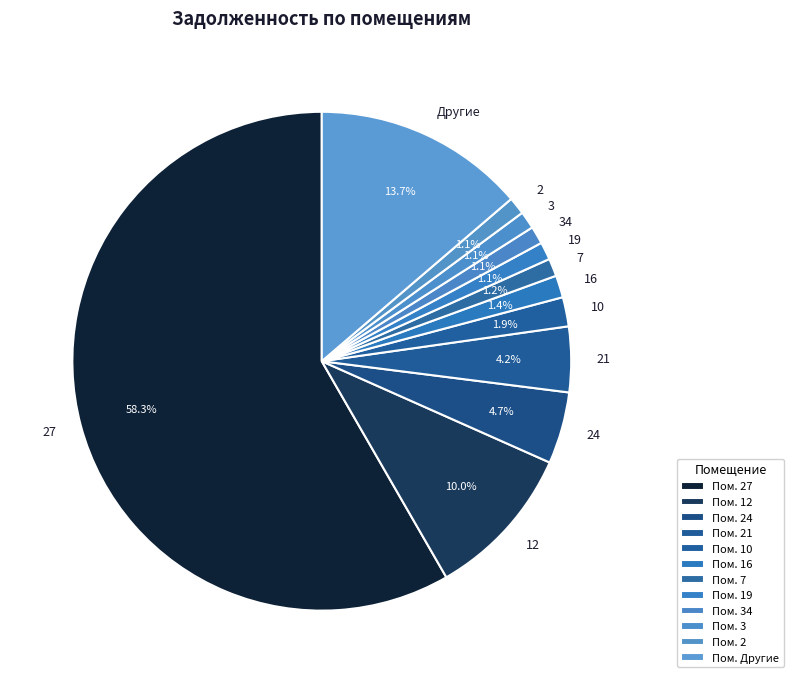

How much of the chart is everything except 24?

95.3%